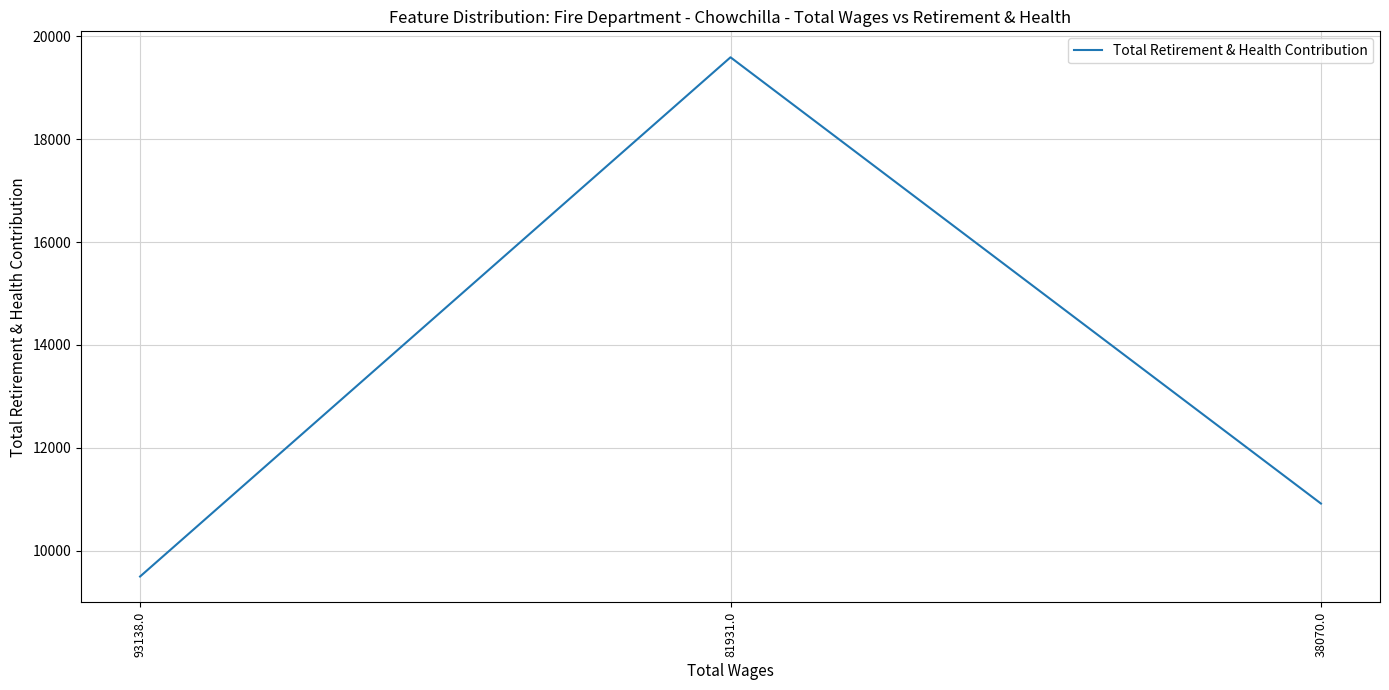

What is the minimum value shown in the chart?

9499